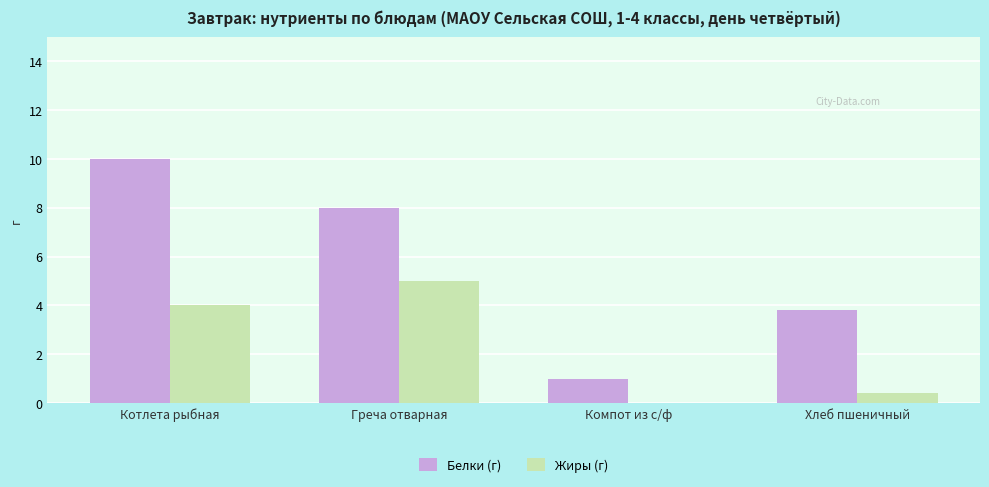

Between Котлета рыбная and Хлеб пшеничный, which series saw the biggest shift?

Белки (г)